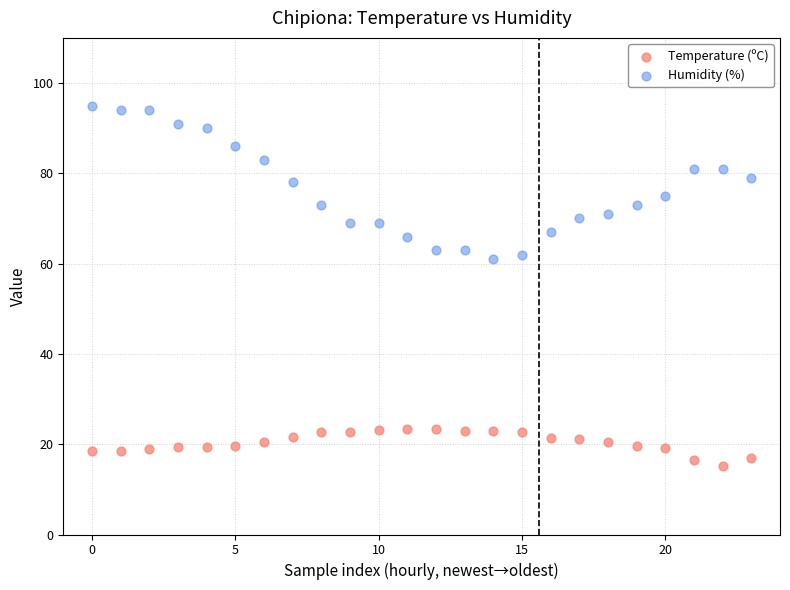

Which series has the widest spread of Y values?

Humidity (%)